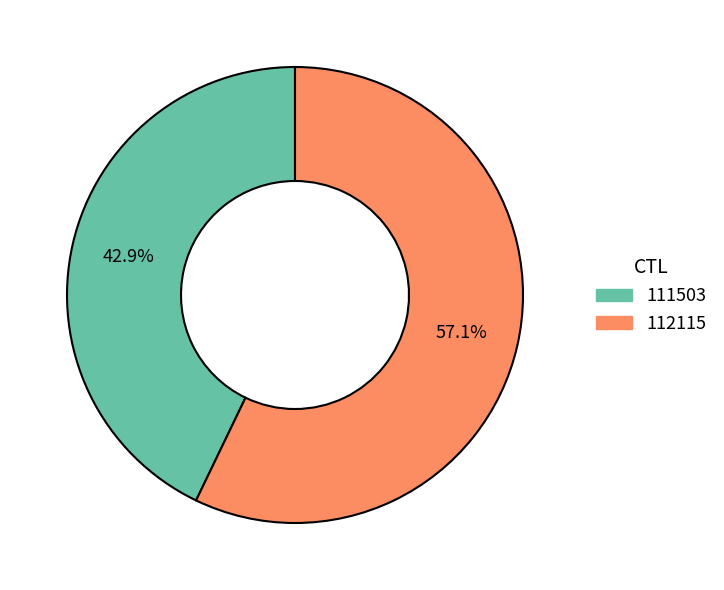

To the nearest percent, what portion does 111503 represent?

43%